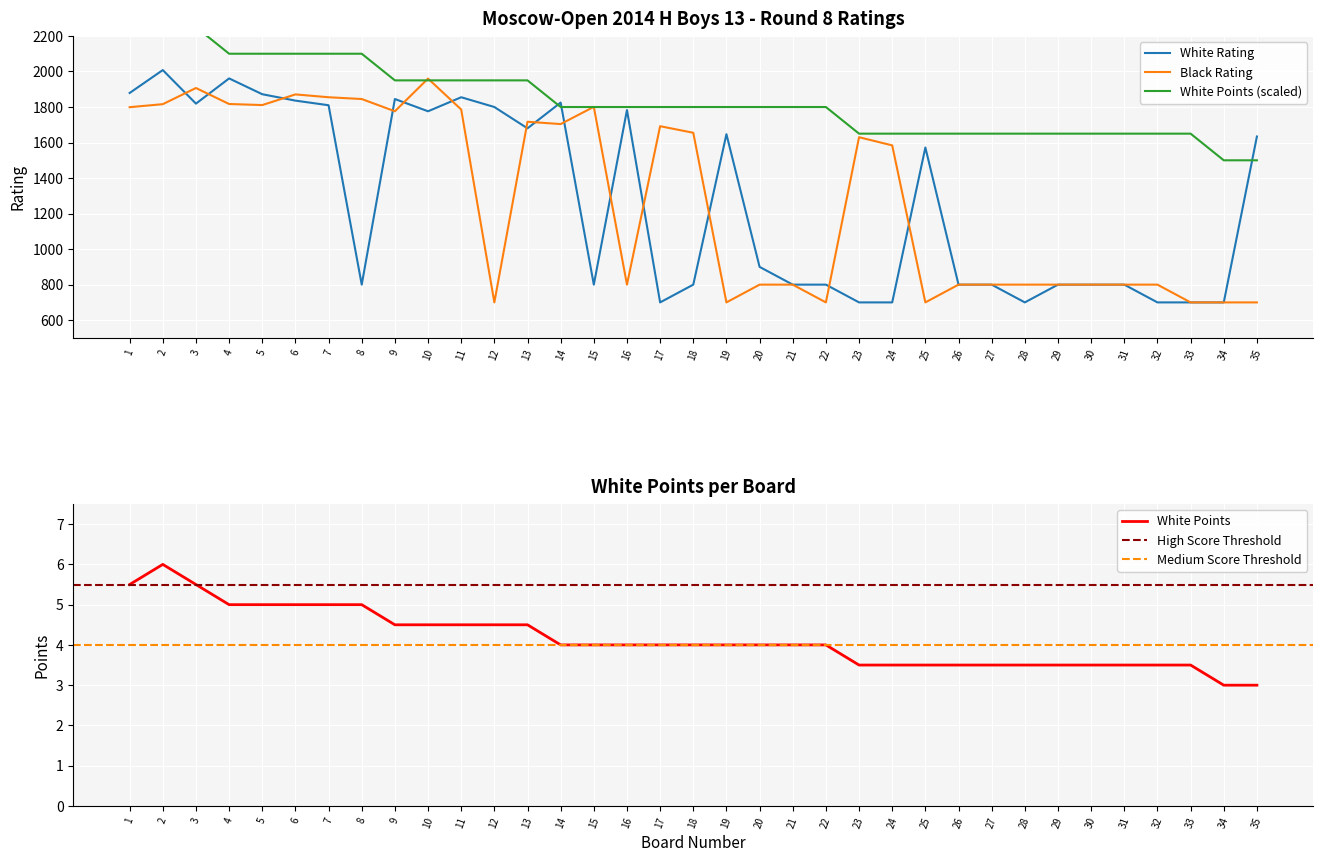

Which series ends up on top after the final intersection of White Rating and White Points?

White Rating